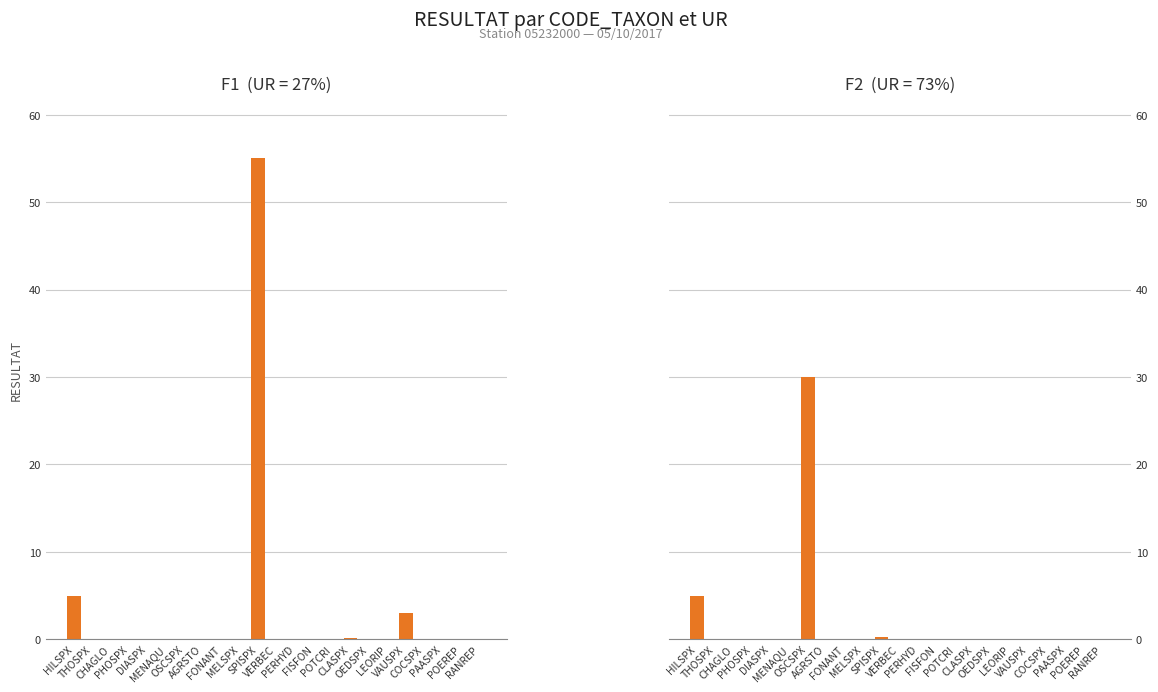

What is the sum of all F2 values?

35.5